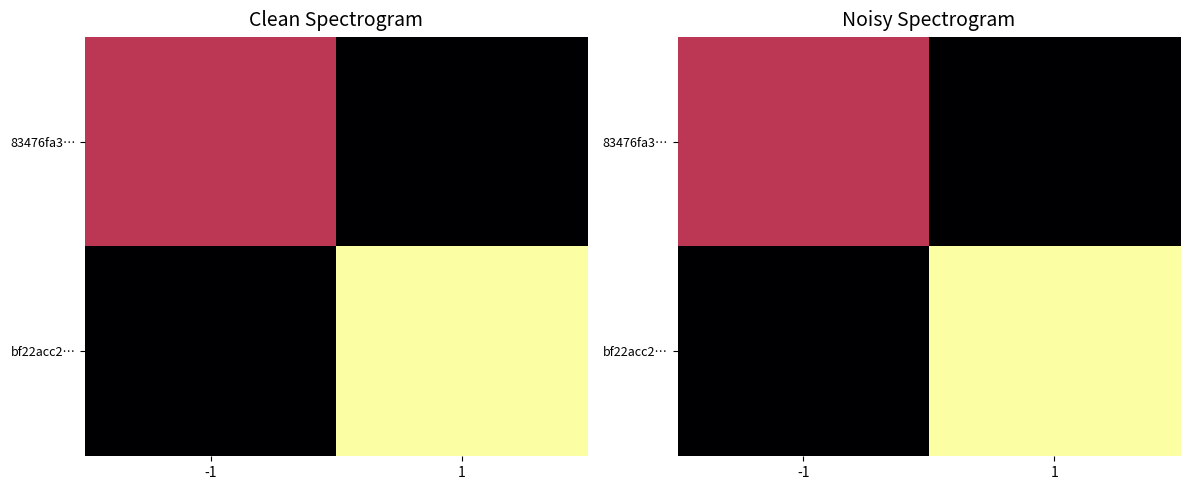

Which category has the lowest value across all series?

1